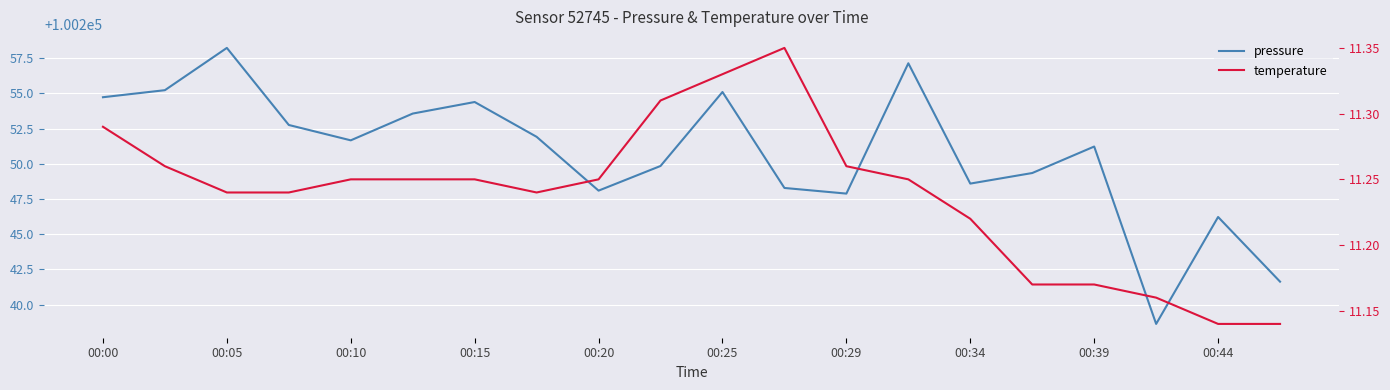

What is the total value across all series at 17?

100249.8